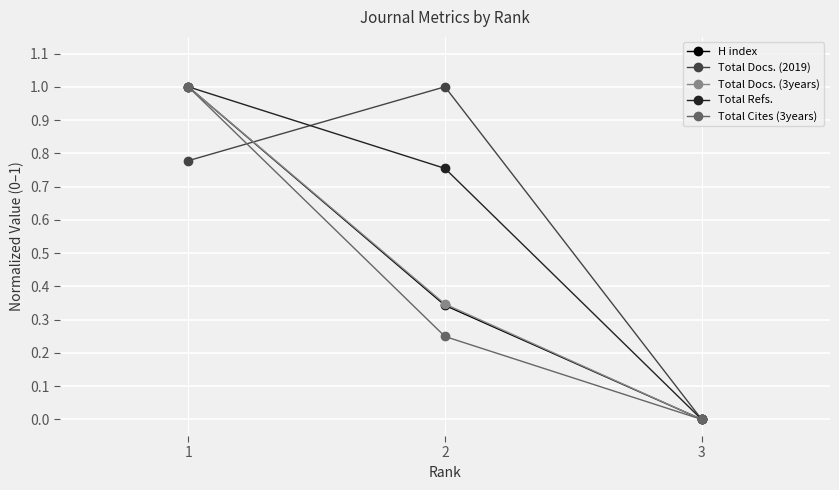

What is the approximate value of Total Docs. (2019) at 2?

1.0